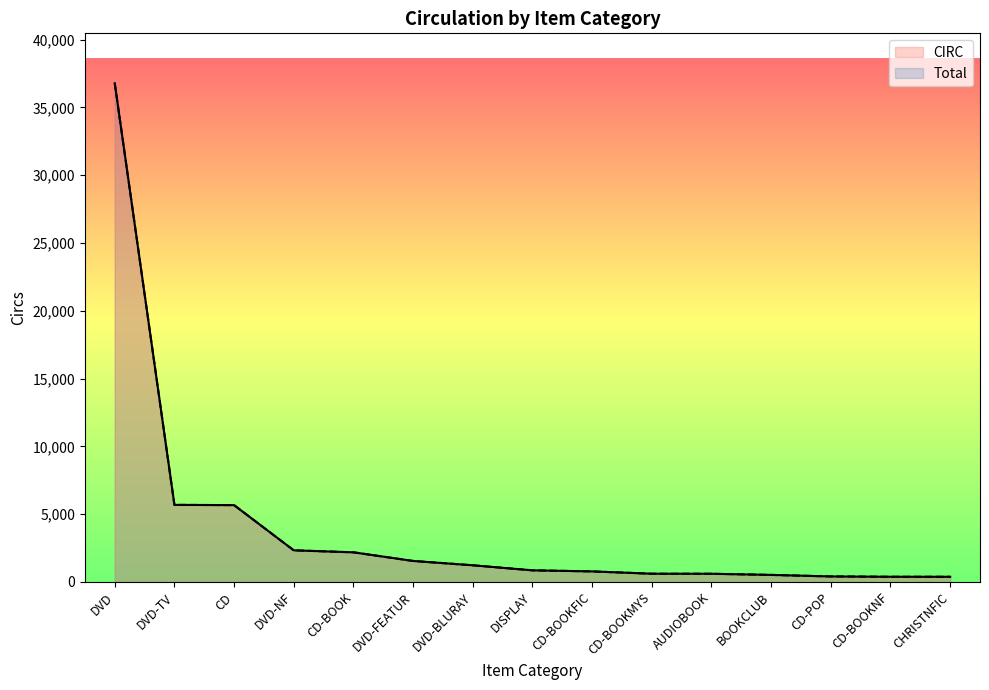

At which label does Total reach its peak?

DVD